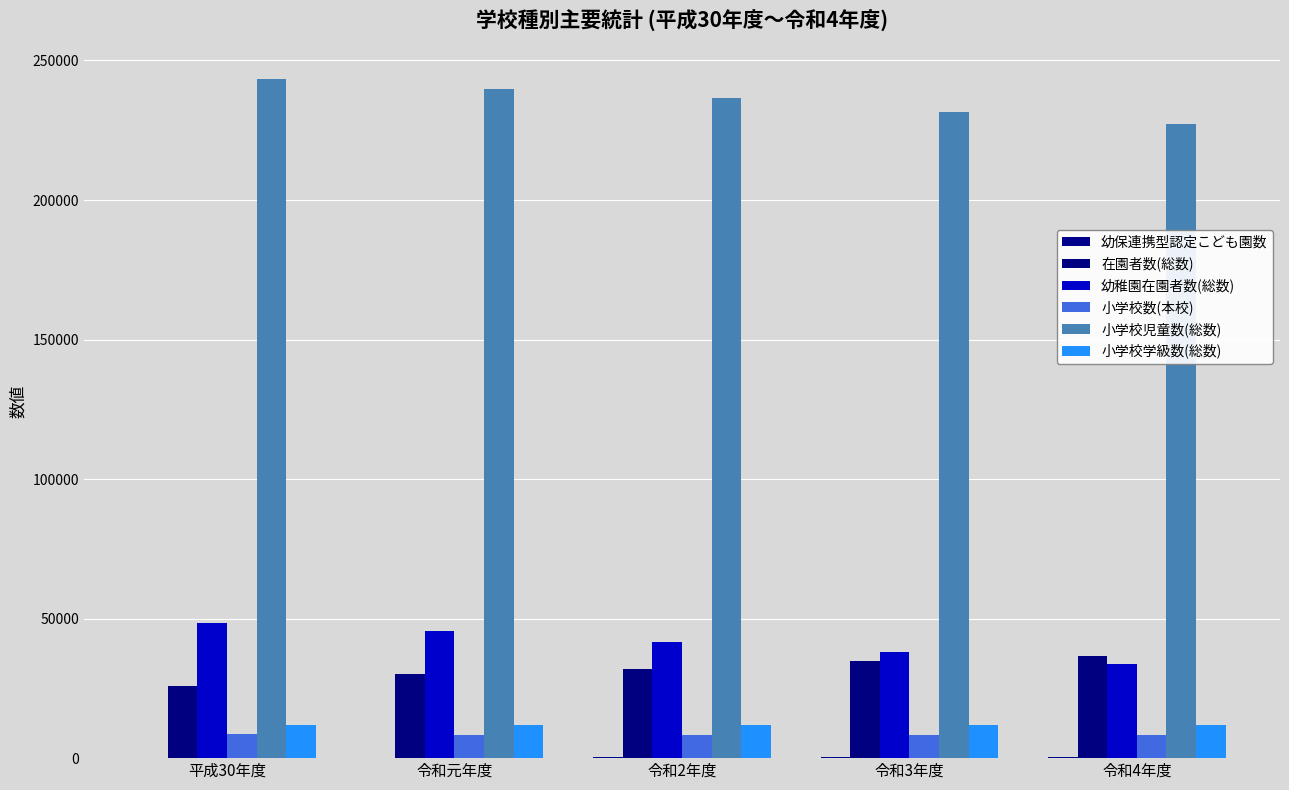

Which series has the largest total across all categories?

小学校児童数(総数)